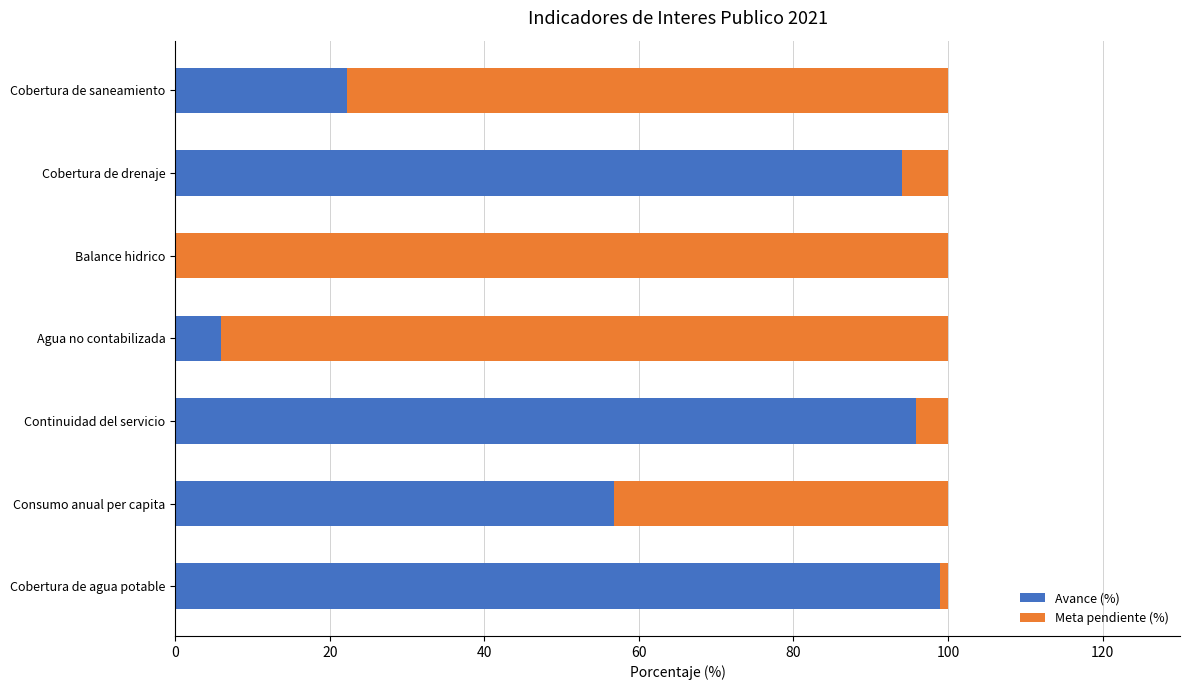

What is the highest value of the Avance (%) series?

99.0